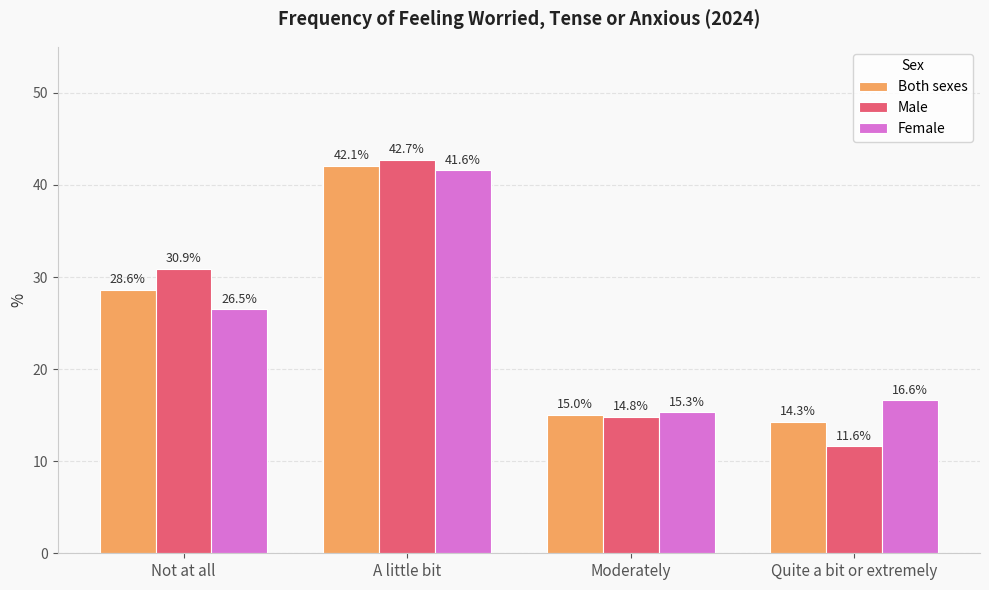

What is the value of the Female bar at the 3rd from the left?

15.3